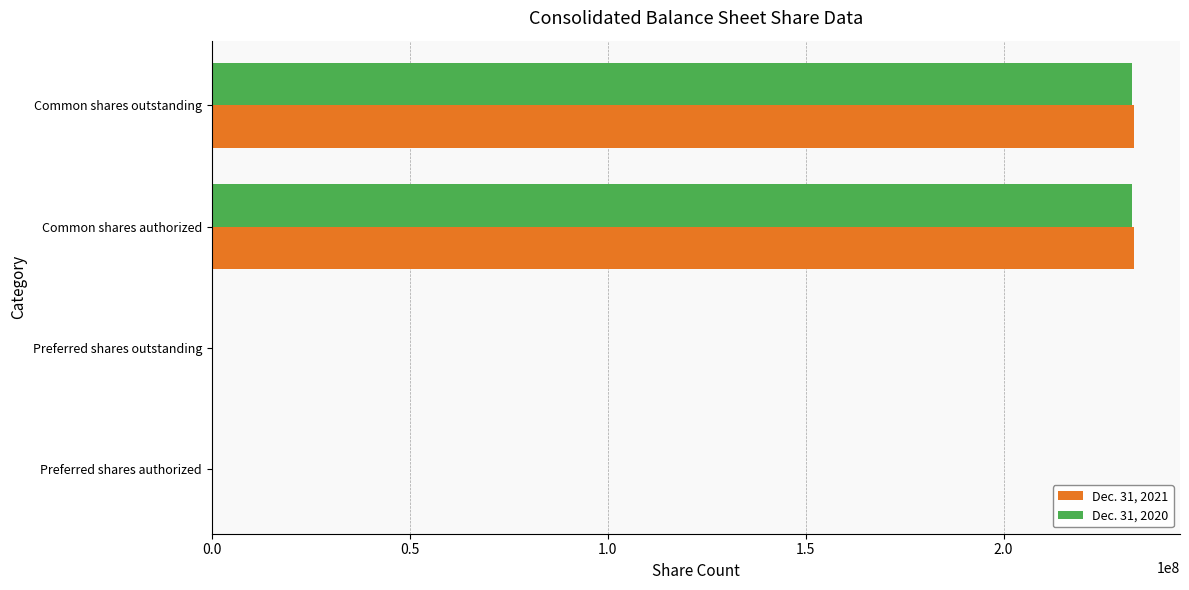

What is the average value of the Dec. 31, 2020 series?

116294859